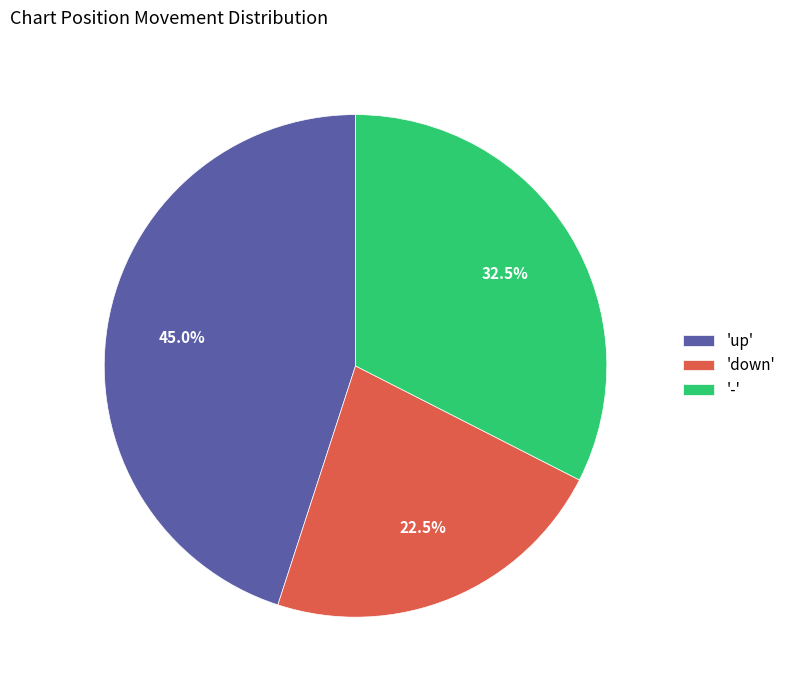

Does 'down' represent more than half of the total?

No